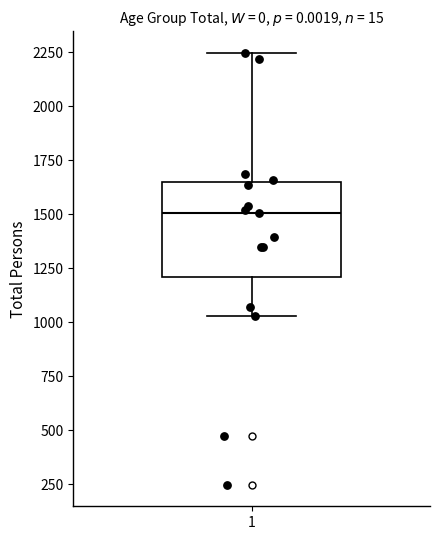

Where does the median line of the box at x = 1 sit on the y-axis? The values are not printed on the chart, so give them approximately, as read against the axis.

1500